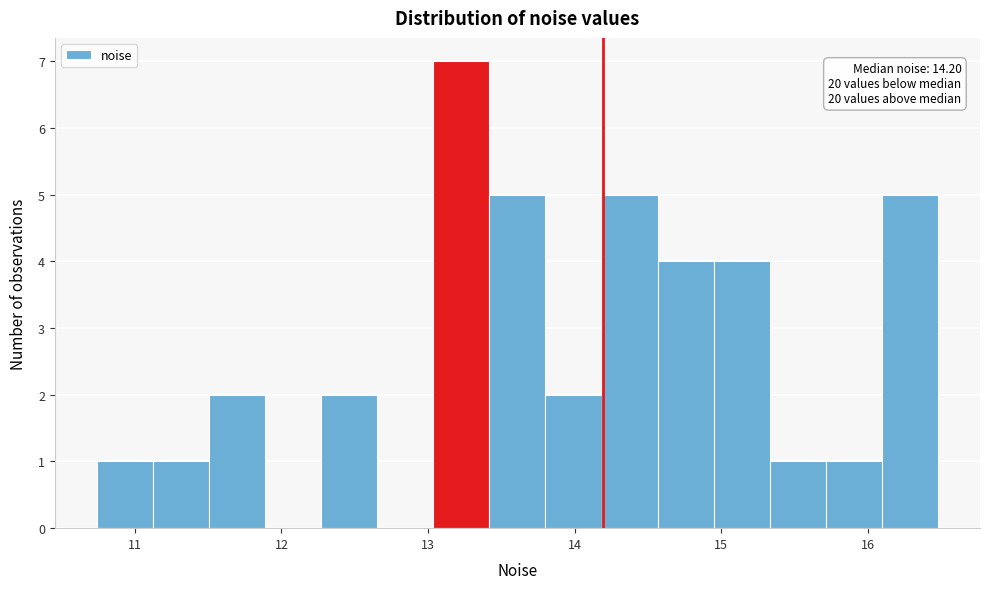

Read against the x-axis, roughly where is the centre of the tallest bar?

13.2